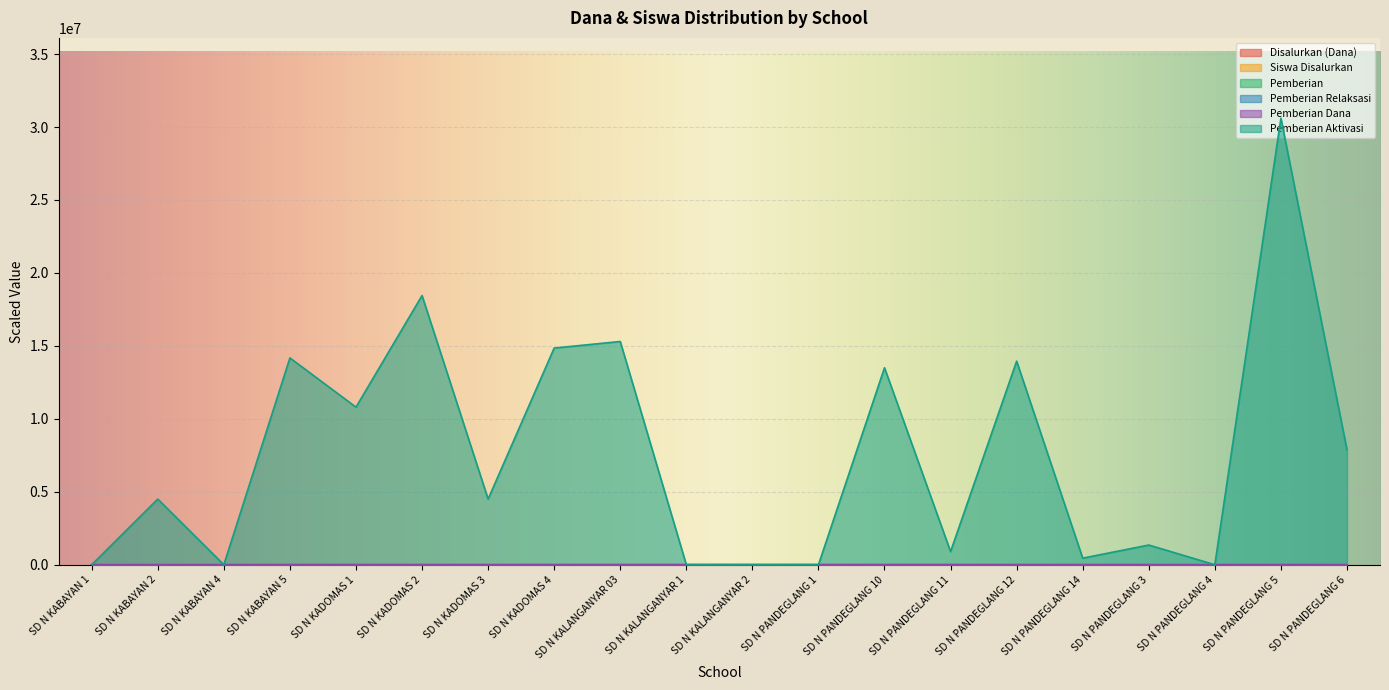

What is the difference between the second highest and minimum values in the Pemberian Dana series?

82.5